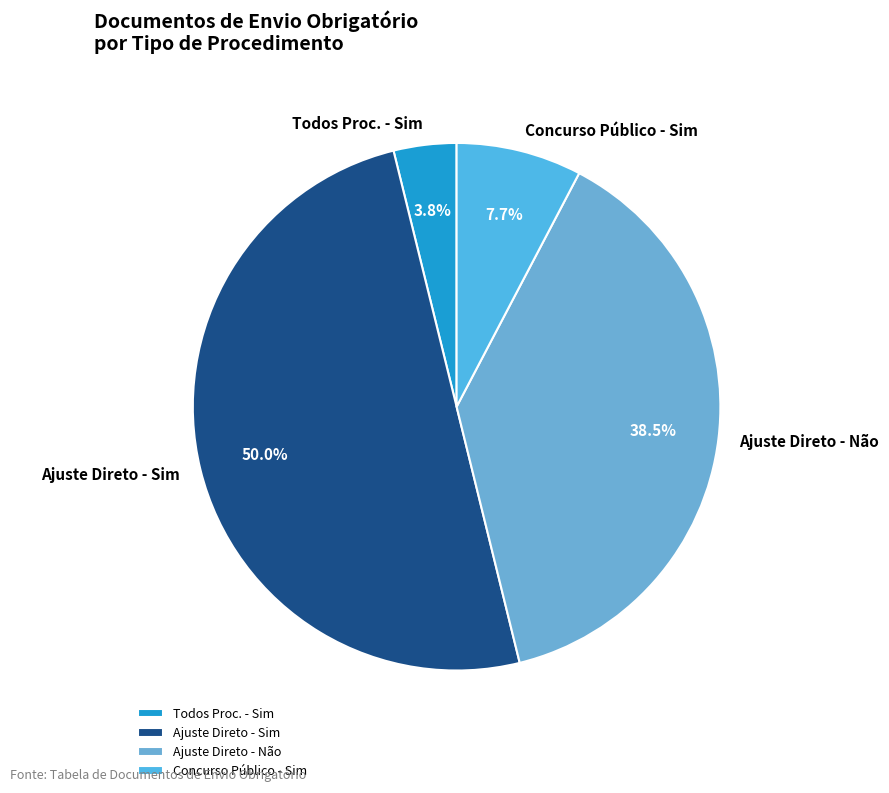

Count the number of slices in the pie.

4